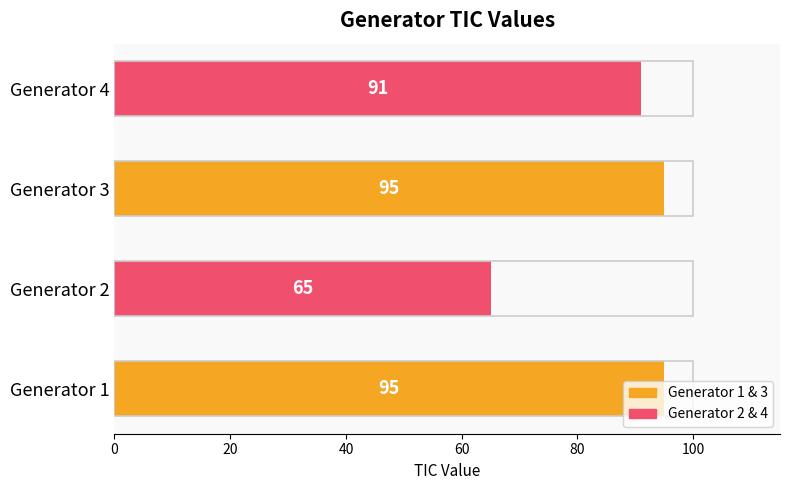

The value at Generator 1 is 95. True or false?

True